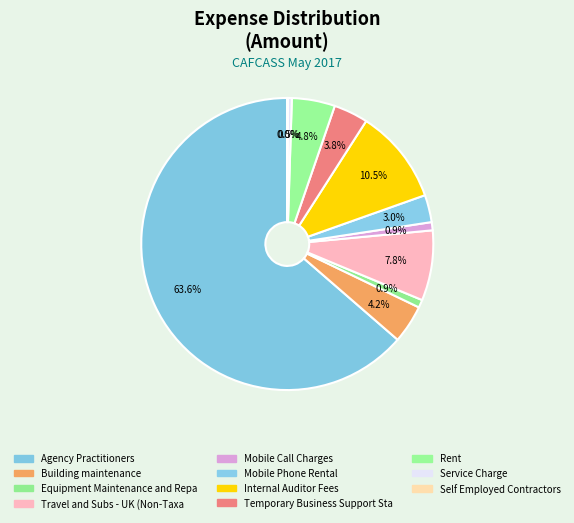

To the nearest percent, what is the average slice percentage?

9%